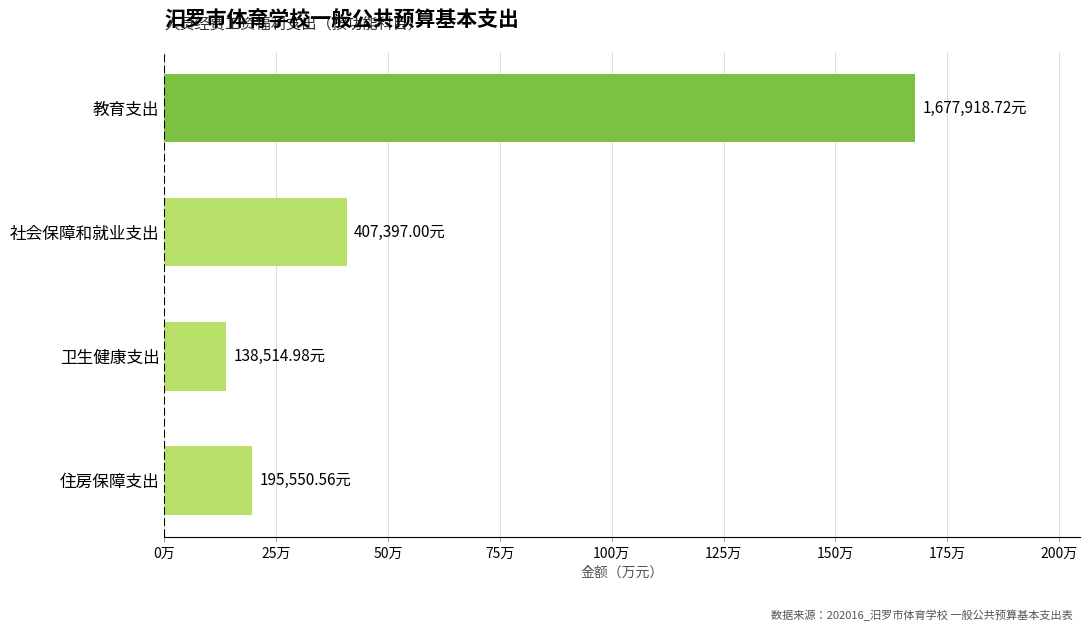

Are the bars grouped side by side (vs. stacked)?

No